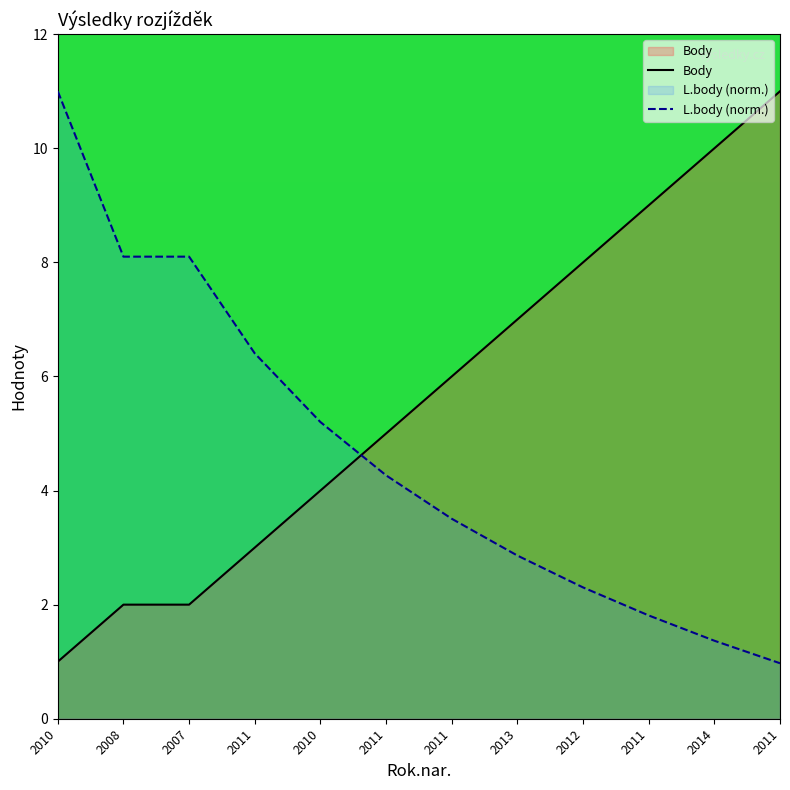

Reading right to left, list all the values displayed in this chart.

Body: 2011=11.0	2014=10.0	2011=9.0	2012=8.0	2013=7.0	2011=6.0	2011=5.0	2010=4.0	2011=3.0	2007=2.0	2008=2.0	2010=1.0
L.body (norm.): 2011=1.0	2014=1.4	2011=1.8	2012=2.3	2013=2.9	2011=3.5	2011=4.3	2010=5.2	2011=6.4	2007=8.1	2008=8.1	2010=11.0